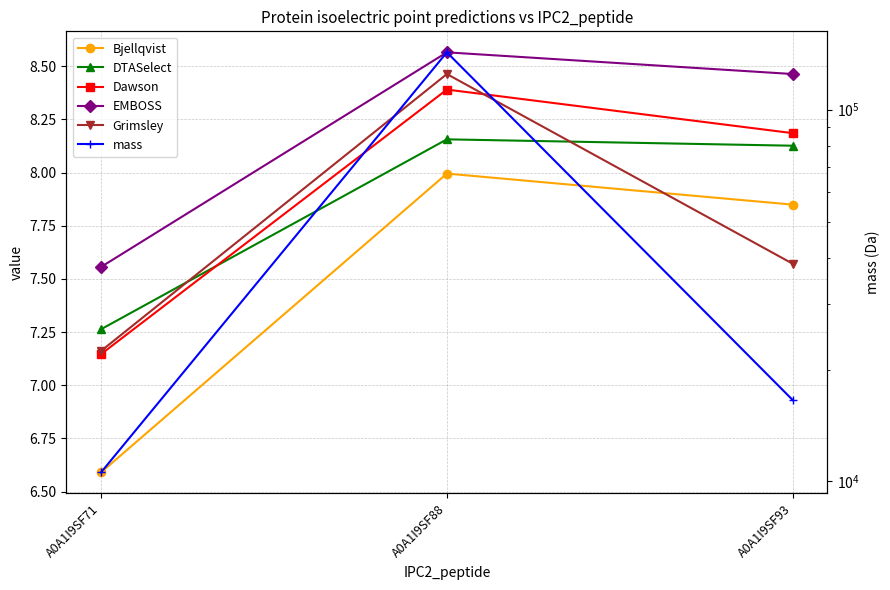

What value does the DTASelect series have at A0A1I9SF93?

8.1